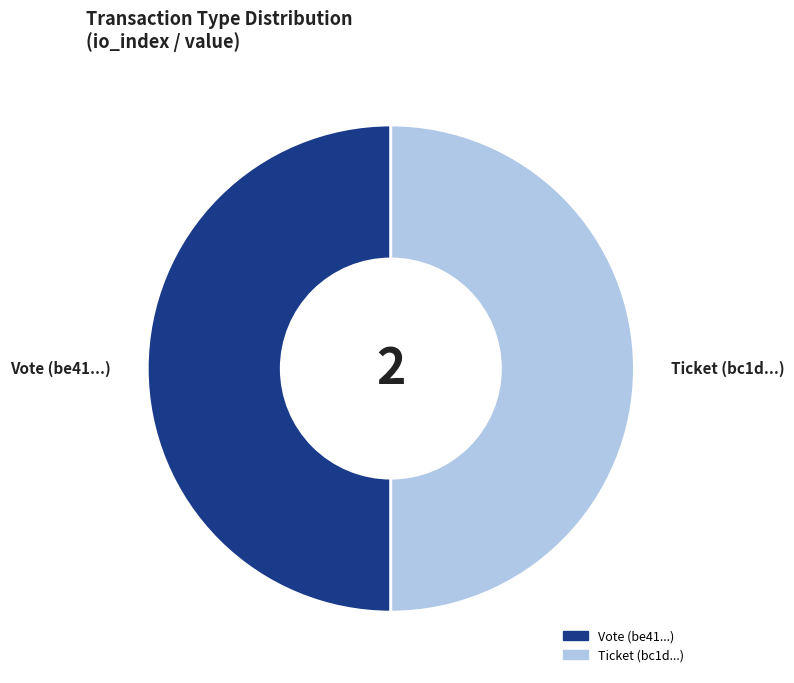

Do Ticket and Vote together represent more than half of the pie?

Yes